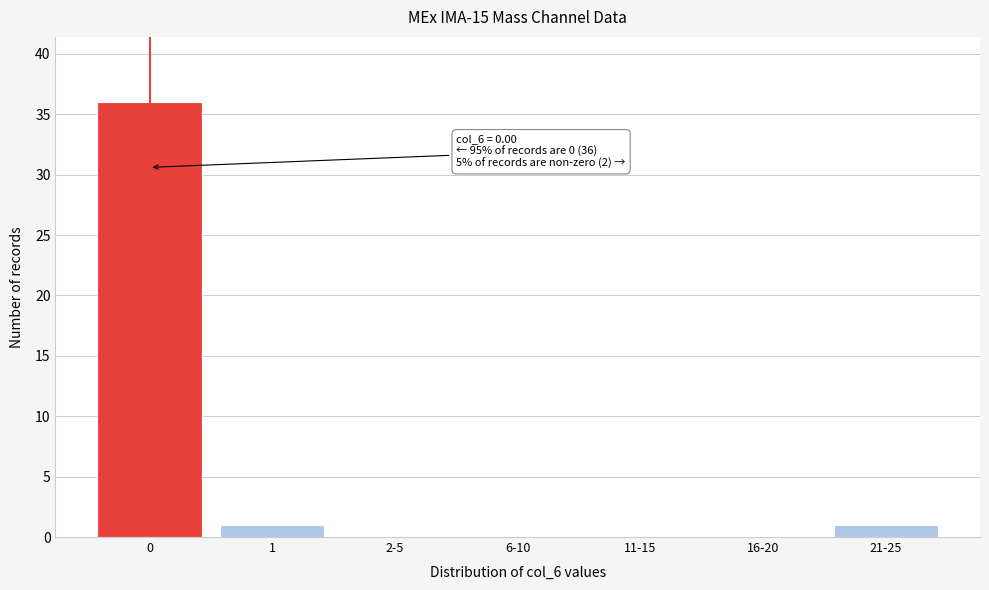

Reading left to right, transcribe all the data shown in this chart.

0=36	1=1	2-5=0	6-10=0	11-15=0	16-20=0	21-25=1